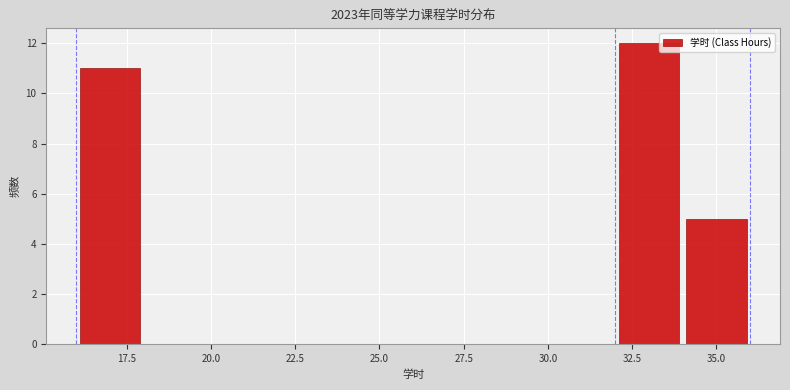

Reading left to right, transcribe this chart: for each bar, give the range it covers on the x-axis and its height. The values are not printed on the chart, so give them approximately, as read against the axis.

16 to 18: 11
18 to 20: 0
20 to 22: 0
22 to 24: 0
24 to 26: 0
26 to 28: 0
28 to 30: 0
30 to 32: 0
32 to 34: 12
34 to 36: 5